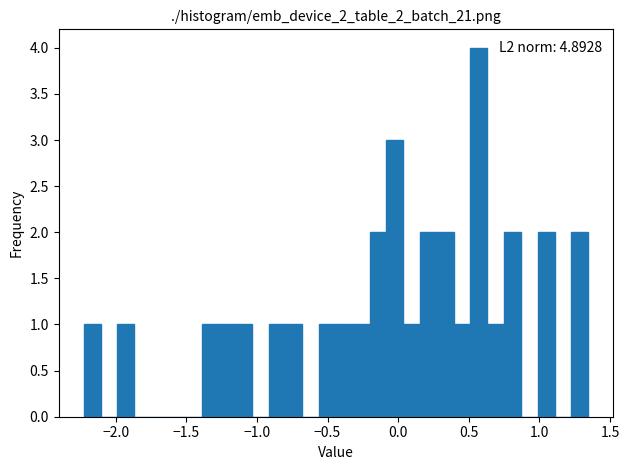

Around what value on the x-axis is the tallest bar? Give the approximate position of its centre, as read against the axis.

0.55